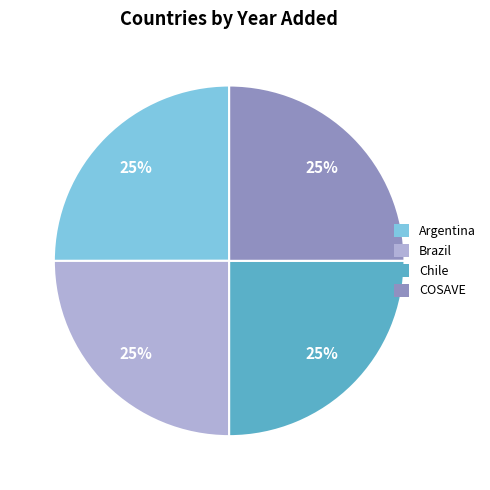

Is COSAVE the majority of the pie?

No